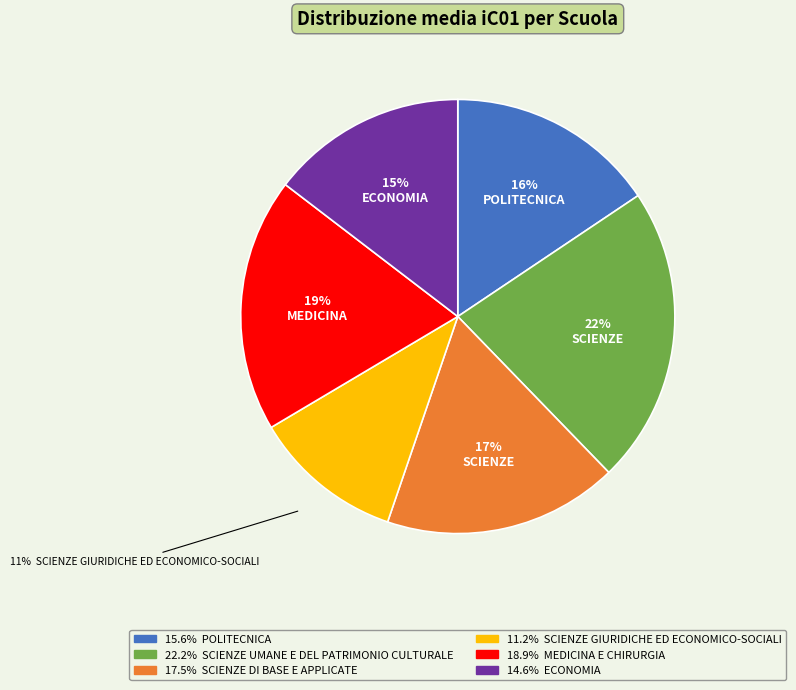

Is there a majority slice in this chart?

No